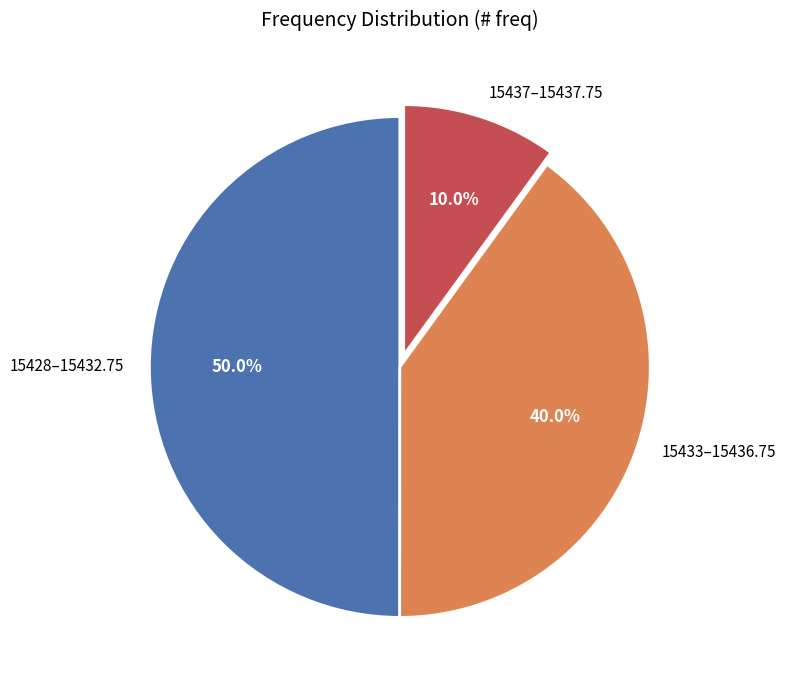

Approximately how many times larger is the value at 15433–15436.75 compared to 15428–15432.75?

0.8